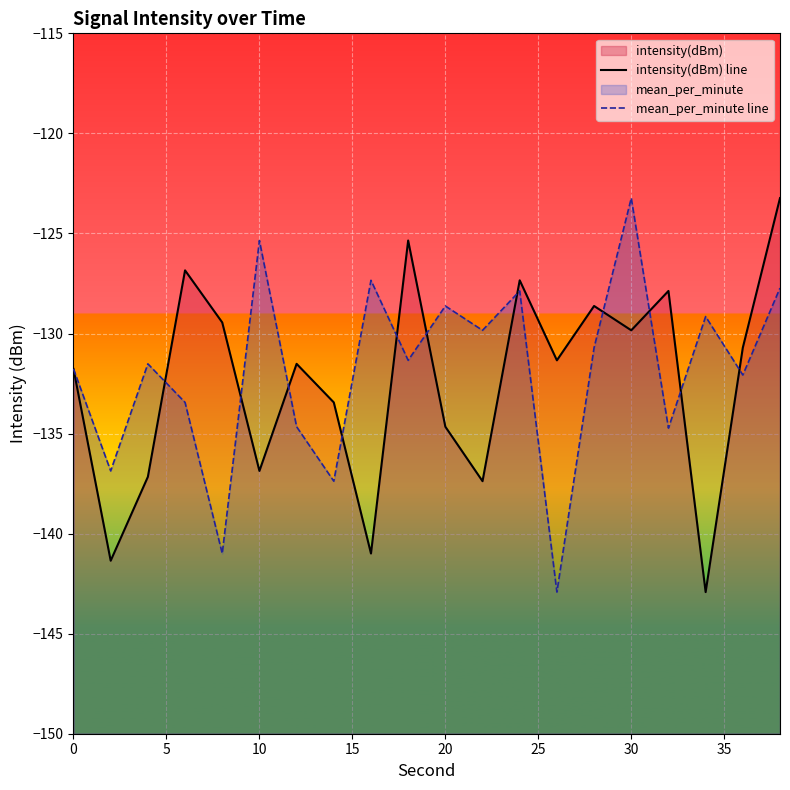

Reading right to left, extract all data points from this chart.

intensity(dBm) line: -123.2	-130.7	-142.9	-127.9	-129.8	-128.6	-131.3	-127.3	-137.4	-134.7	-125.4	-141.0	-133.4	-131.5	-136.9	-129.4	-126.8	-137.2	-141.4	-131.8
mean_per_minute line: -127.7	-132.1	-129.2	-134.7	-123.2	-130.7	-142.9	-127.9	-129.8	-128.6	-131.3	-127.3	-137.4	-134.7	-125.4	-141.0	-133.4	-131.5	-136.9	-131.8